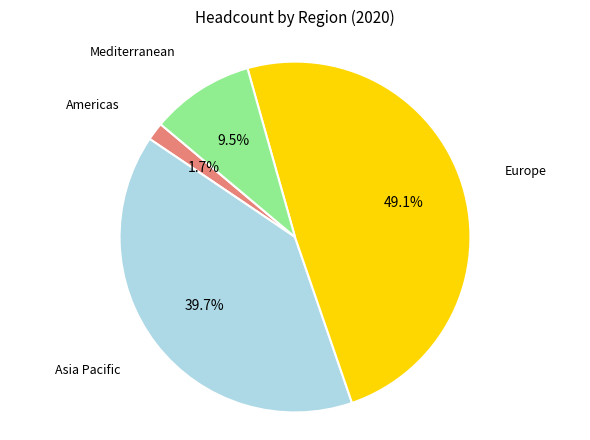

Count the number of slices in the pie.

4